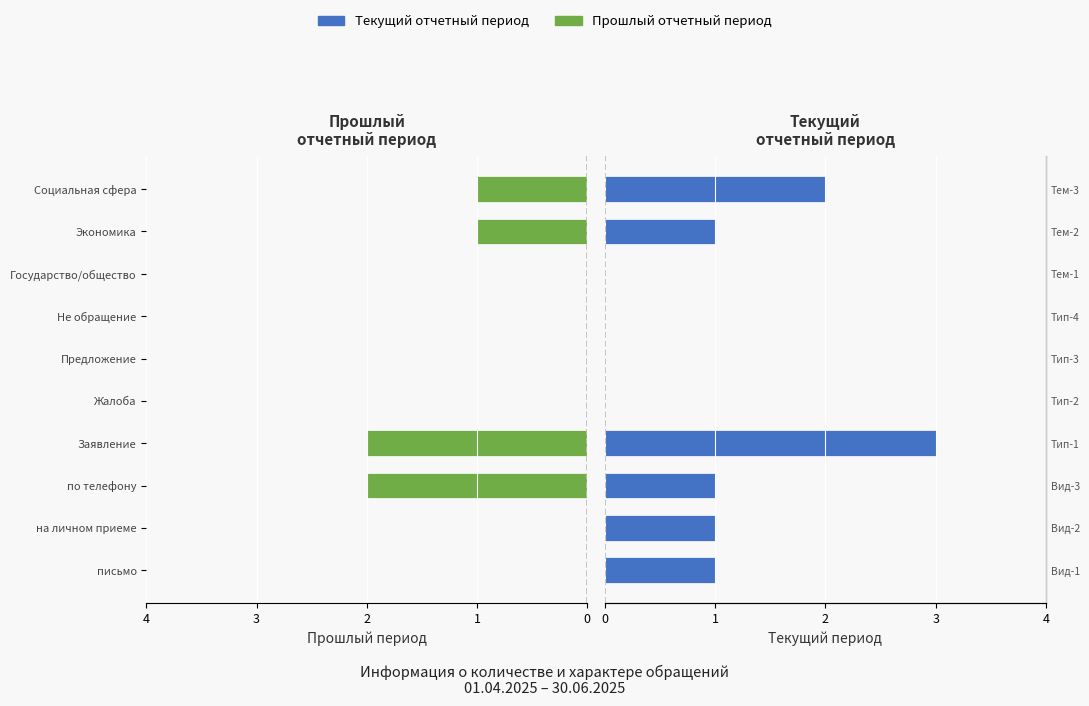

Are the bars horizontal?

Yes